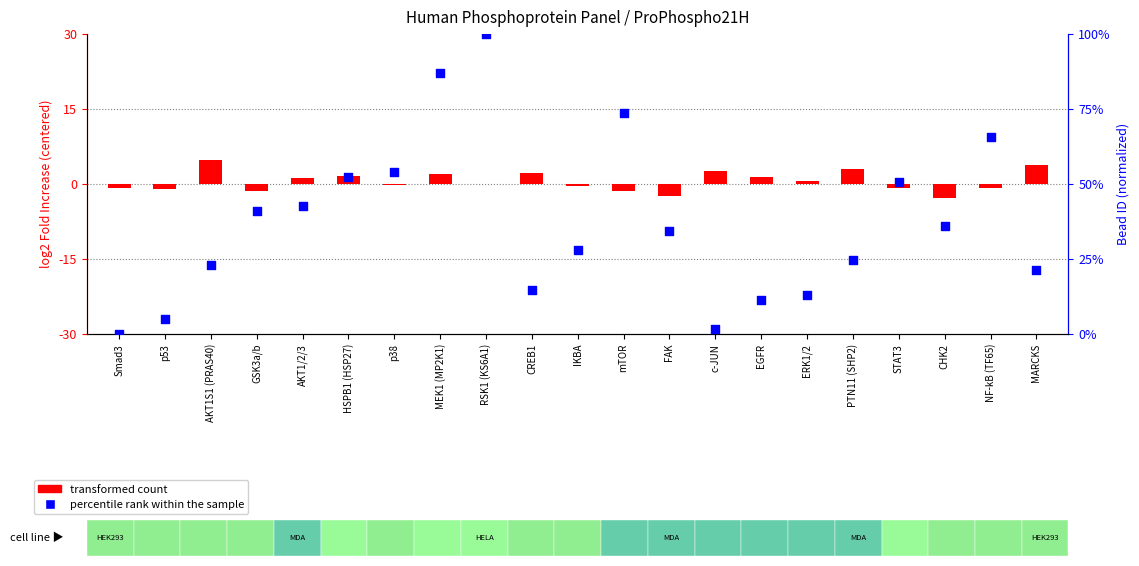

Which series has the widest spread of Y values?

percentile rank within the sample